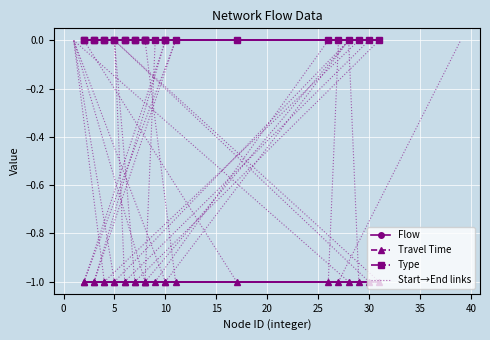

Rank the series at 1 from lowest to highest value.

Travel Time, Flow, Type